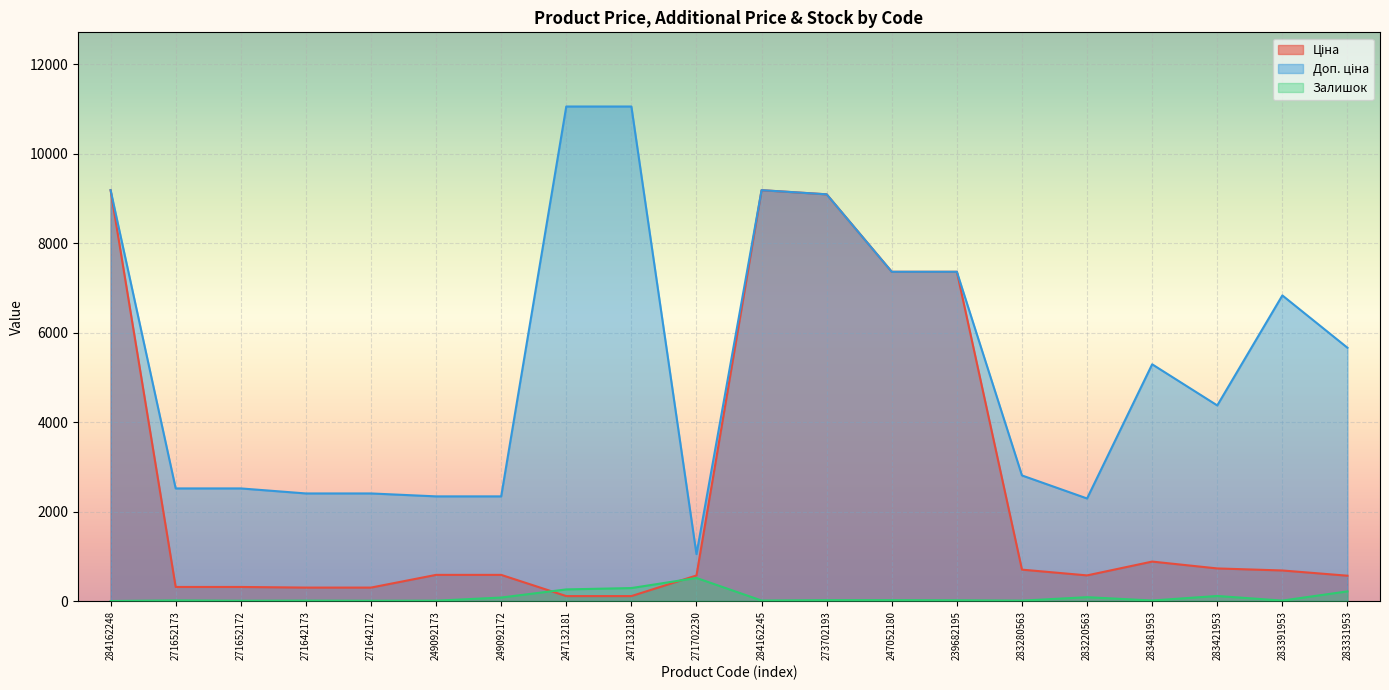

At which label is Залишок closest to 258?

247132181